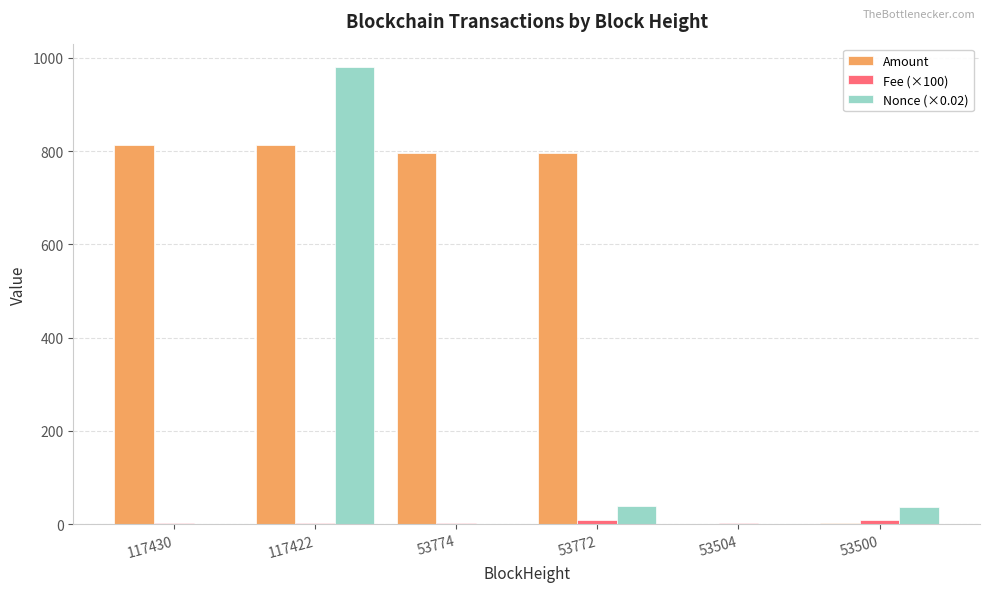

Which series has the largest total across all categories?

Amount